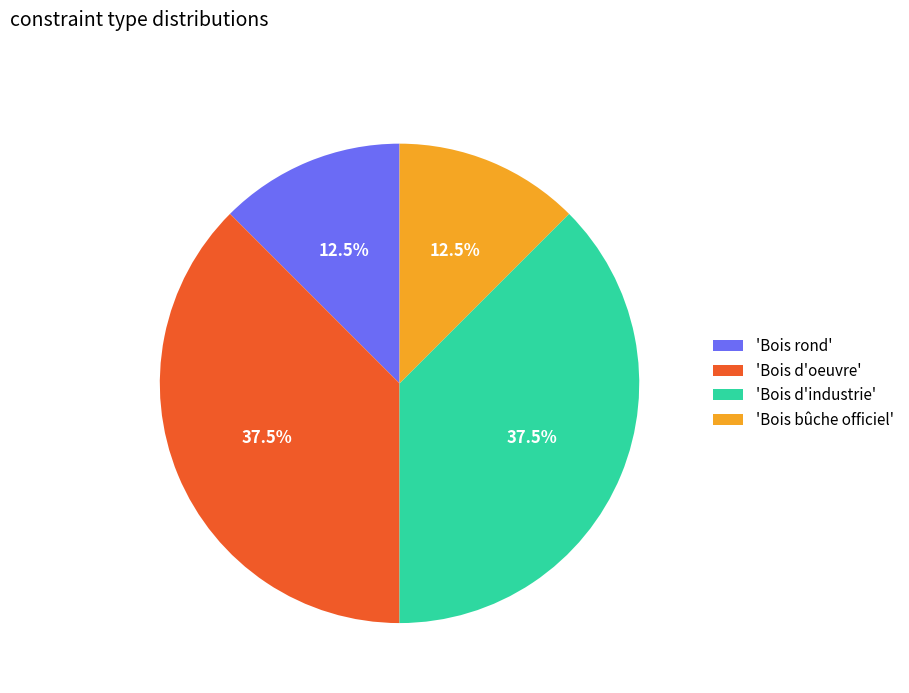

Is there any slice that represents more than half of the pie?

No